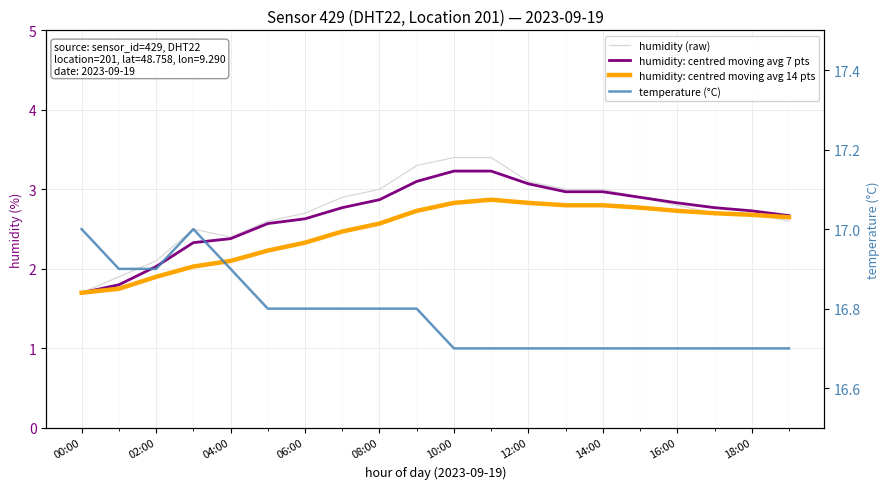

What is the label of the 4th point from the left?

06:00